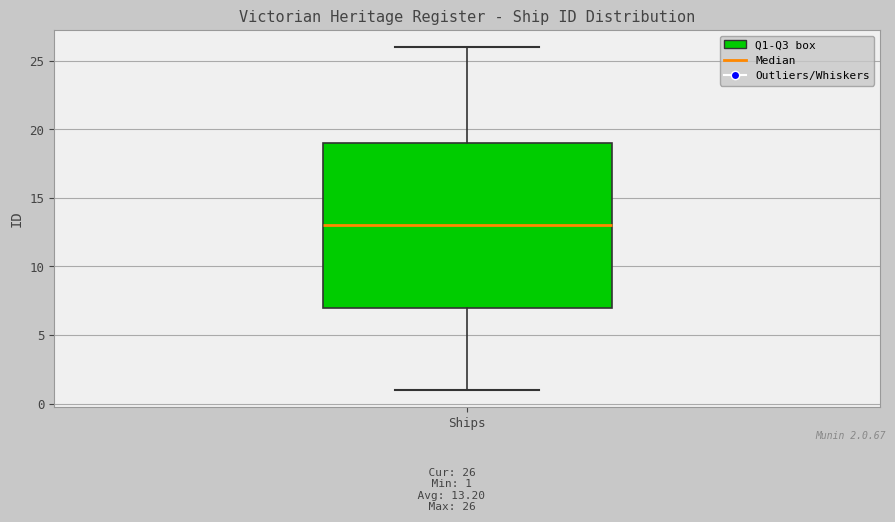

Read this box plot against the y-axis: the position of the median line, the range covered by the box, and the ends of both whiskers. The values are not printed on the chart, so give them approximately, as read against the axis.

median 13, box 7 to 19, whiskers 1 to 26